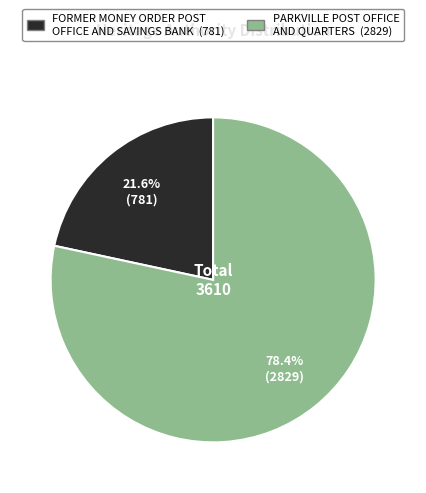

How many segments does this pie chart have?

2